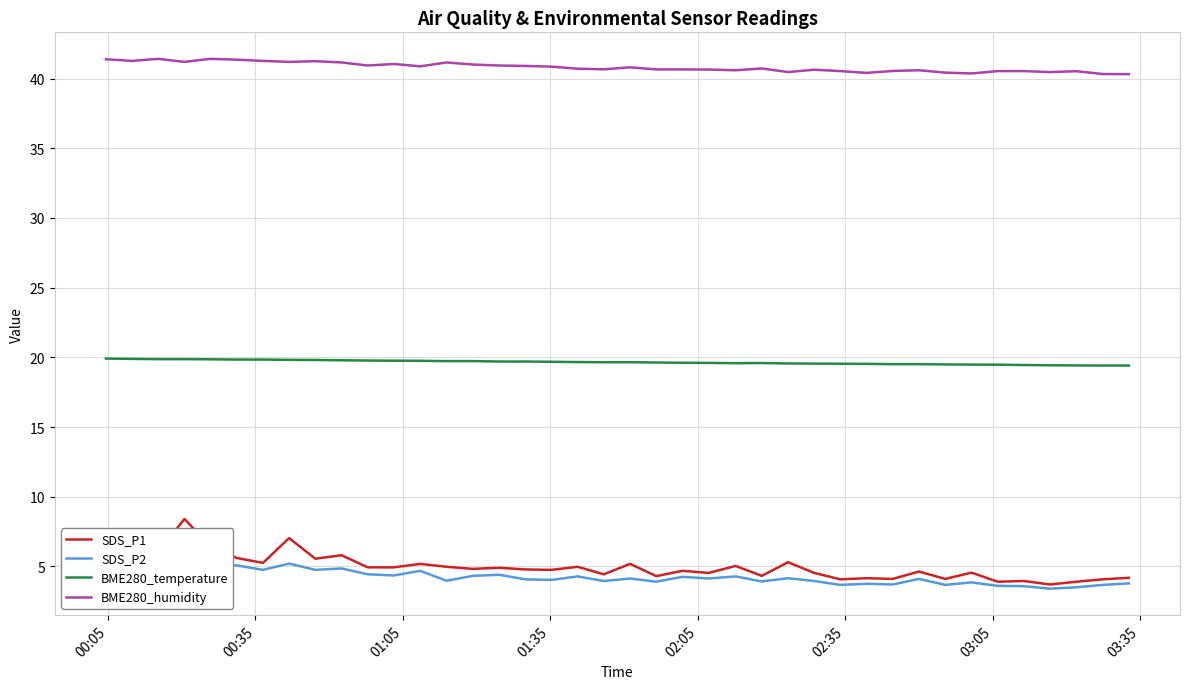

Does the chart display data point markers on the line(s)?

No